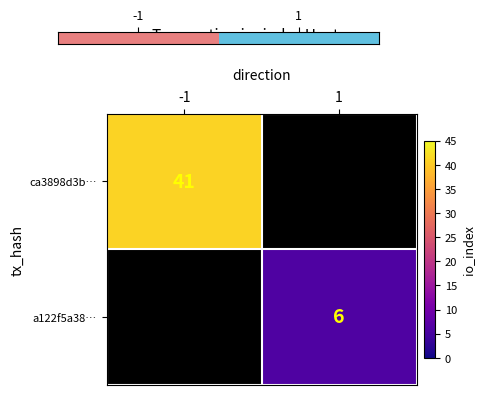

Is the value of a122f5a38… at 1 greater than the value of ca3898d3b… at -1?

No